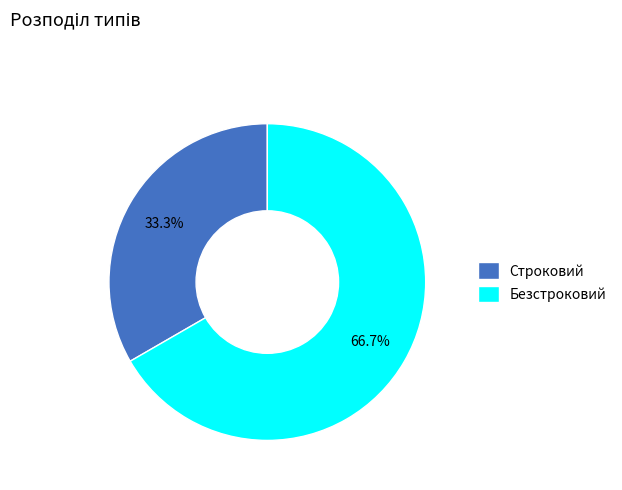

Which category has the smallest portion of the pie?

Строковий